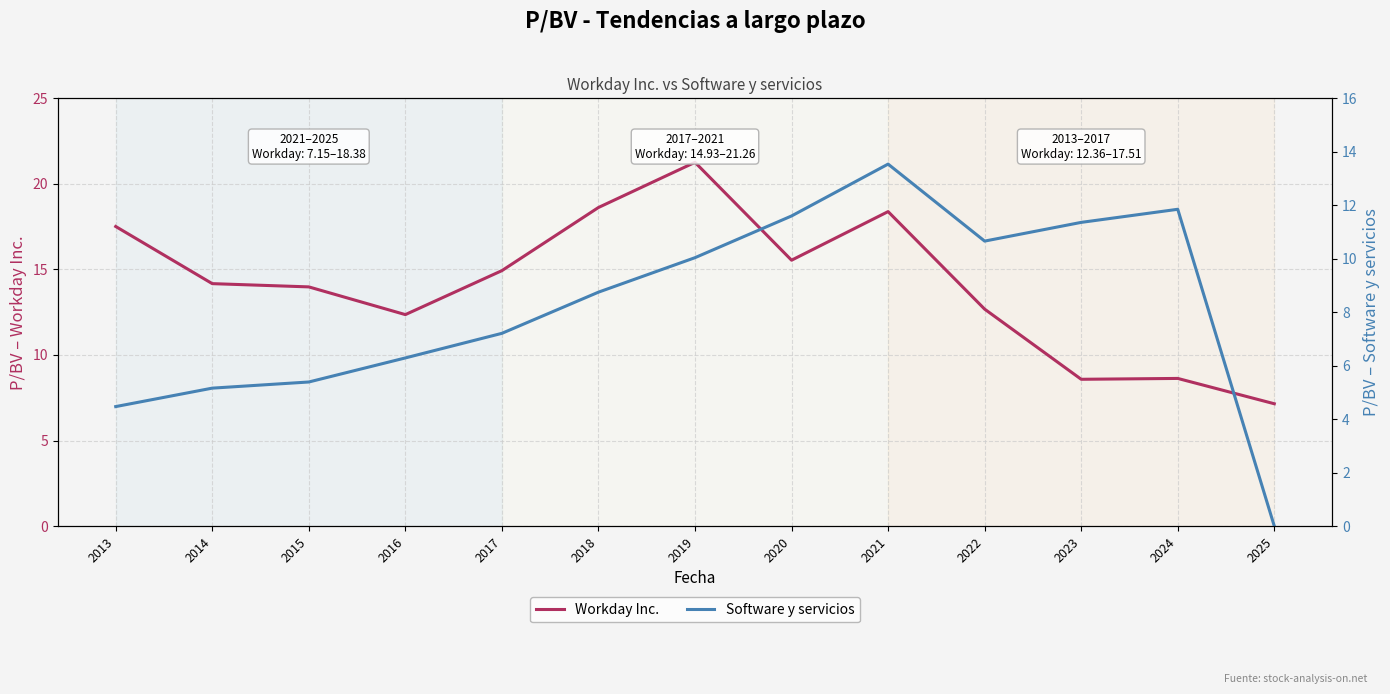

Is this an area chart (filled region under the line)?

No